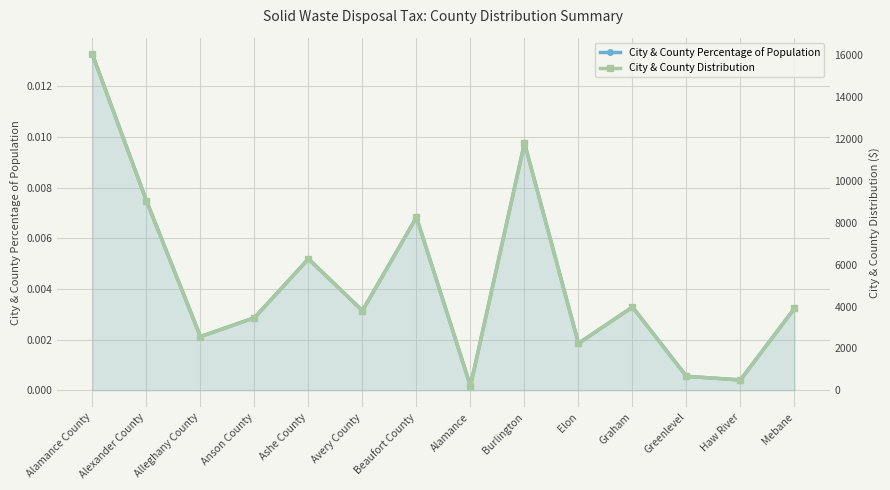

What is the spread (max minus min) of values at Graham?

3975.7